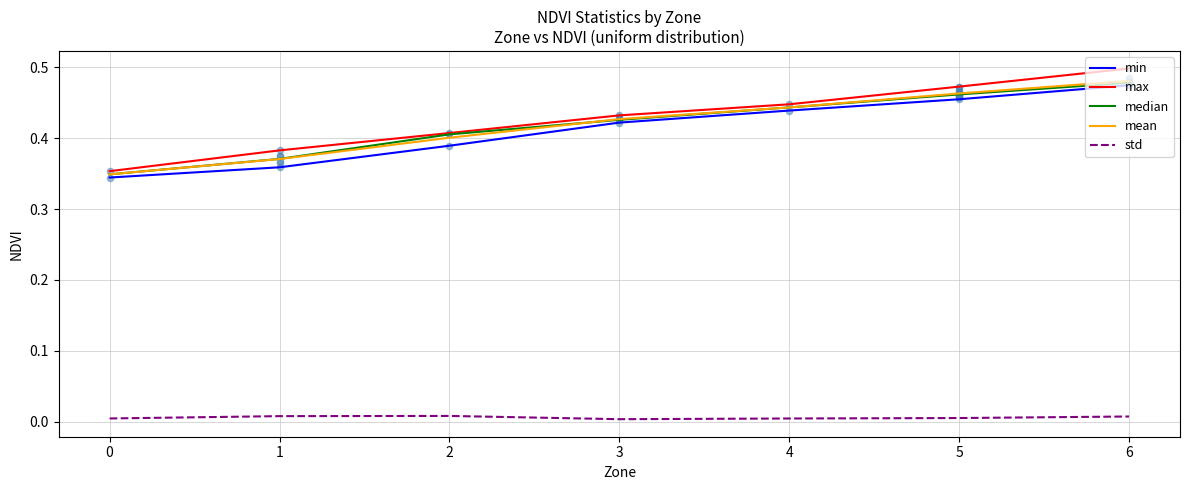

Which series reaches the minimum Y coordinate?

std